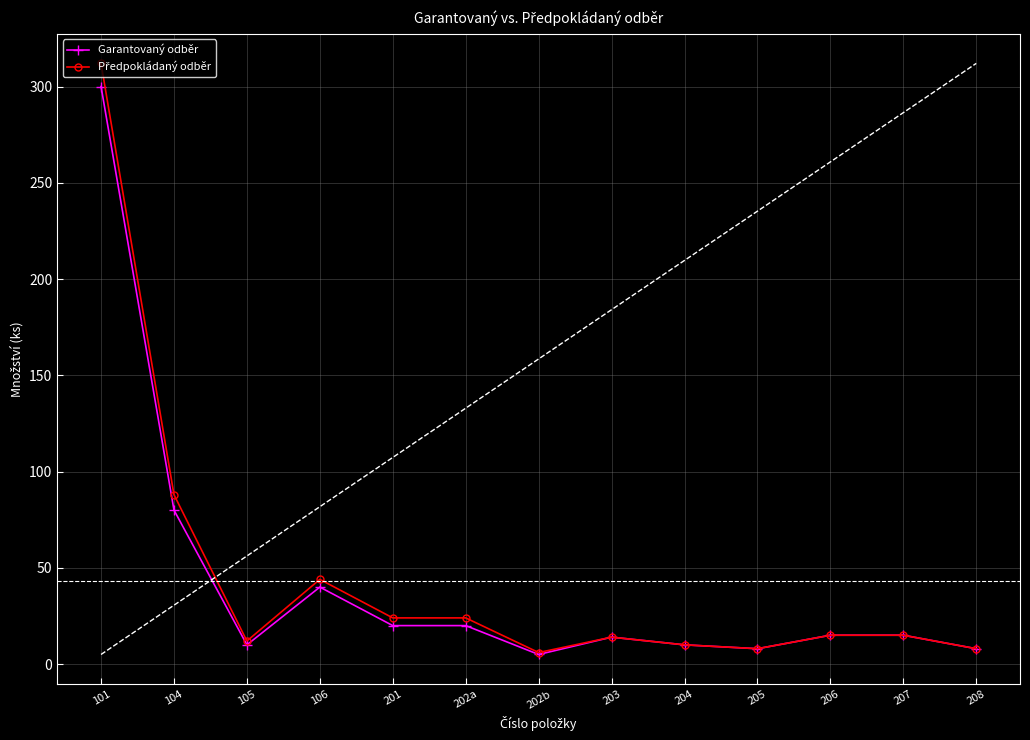

Which series has the largest range (max minus min)?

Předpokládaný odběr